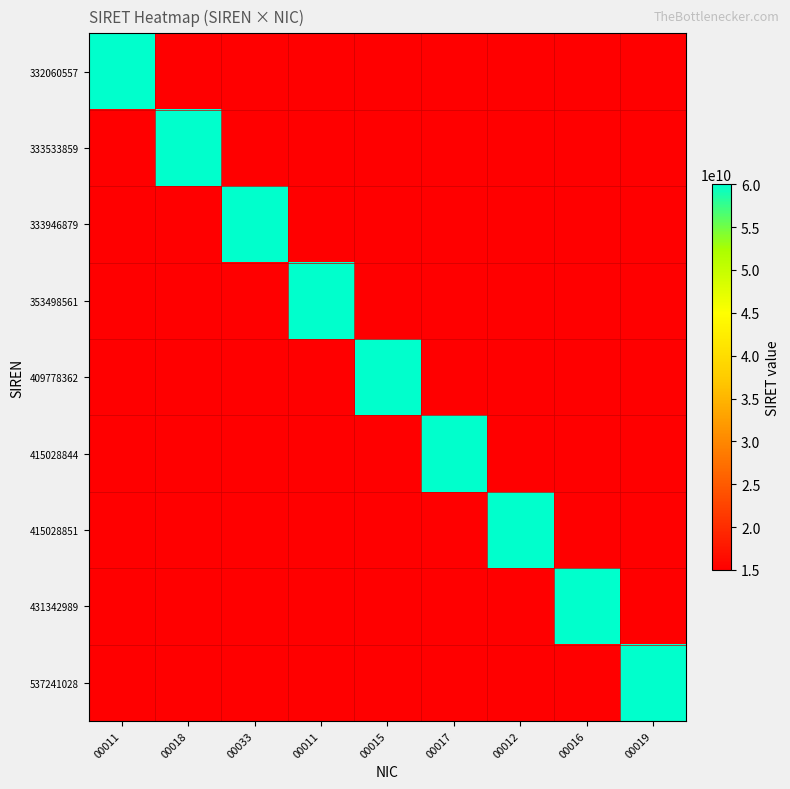

At which category does the chart reach its peak across all series?

00019